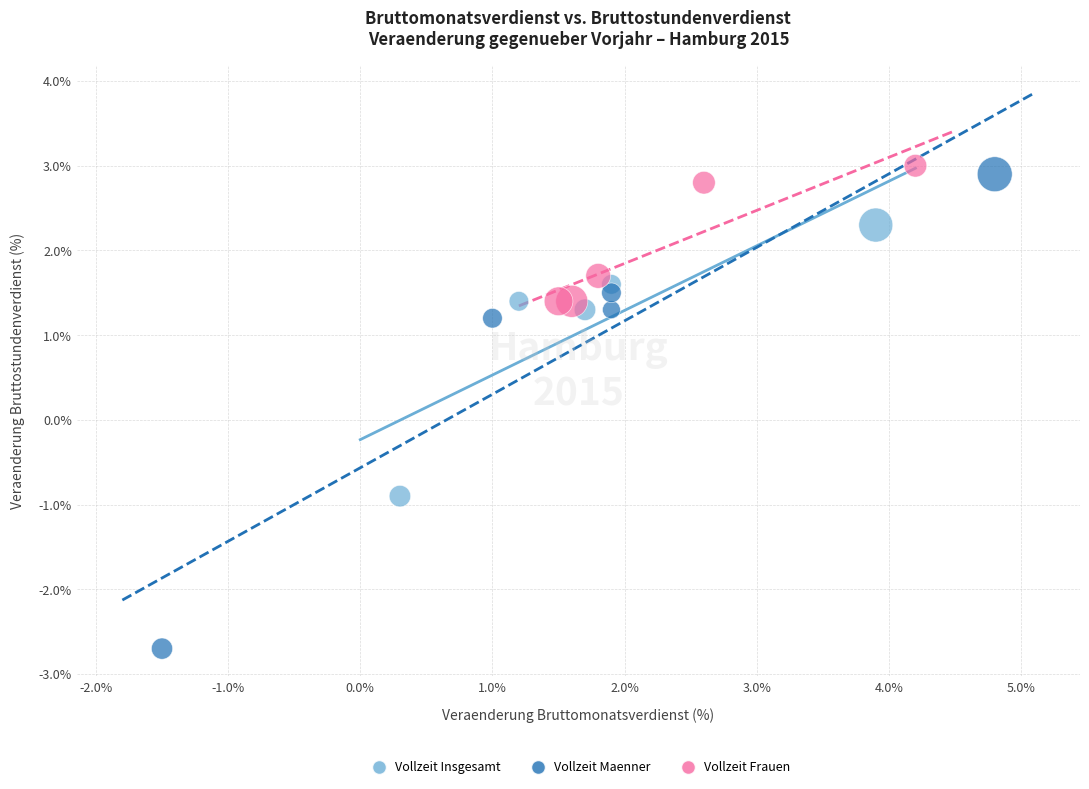

Which series has the largest Y range (max minus min)?

Vollzeit Maenner